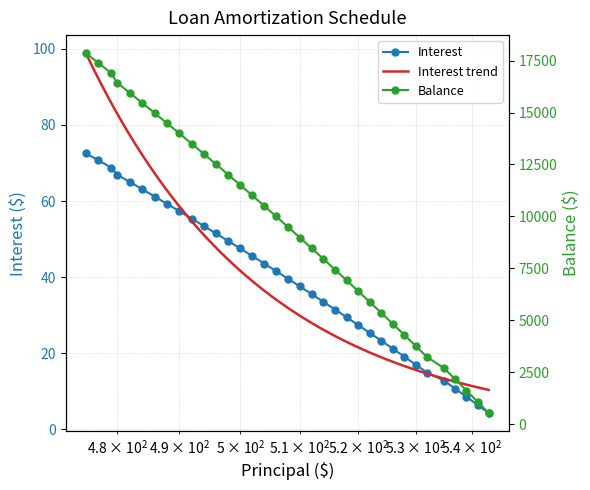

How many data points in Interest are above 39?

18